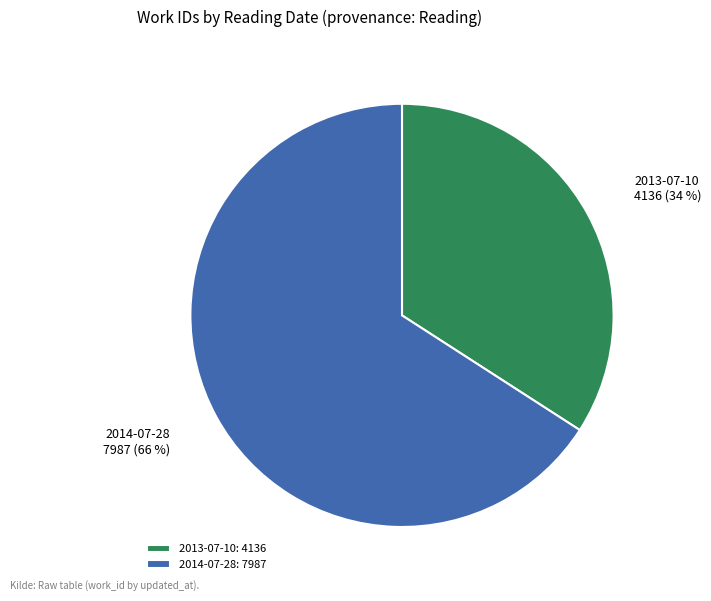

True or false: 2013-07-10 accounts for 34% of the total.

True